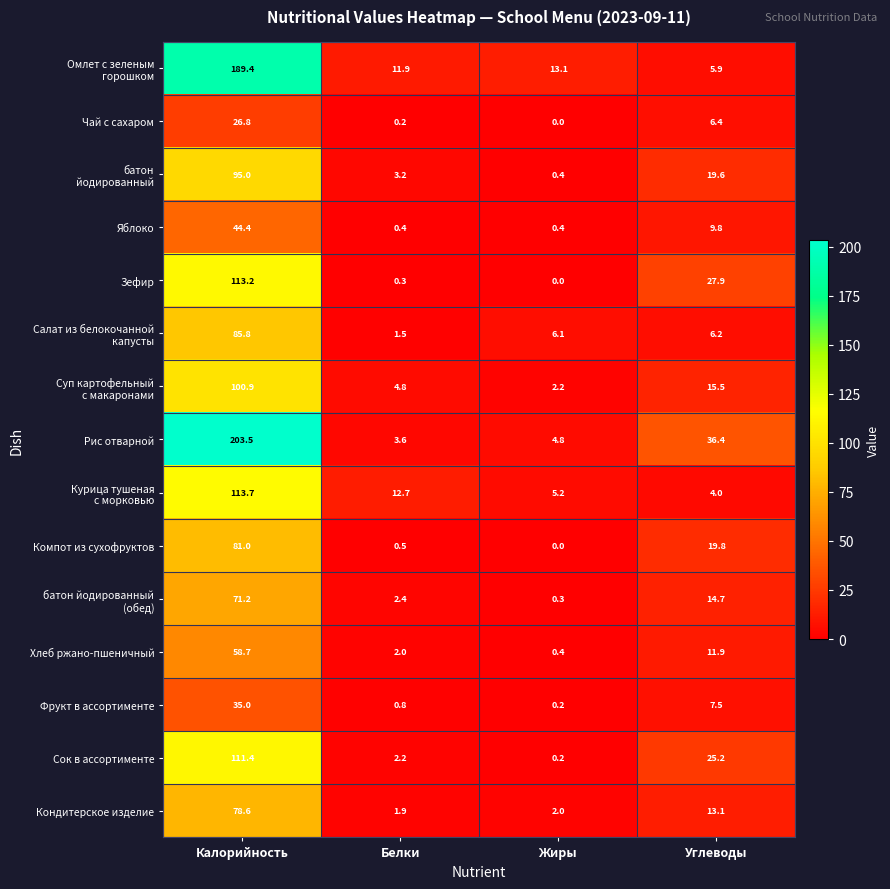

What is the spread (max minus min) of values at Калорийность?

176.7